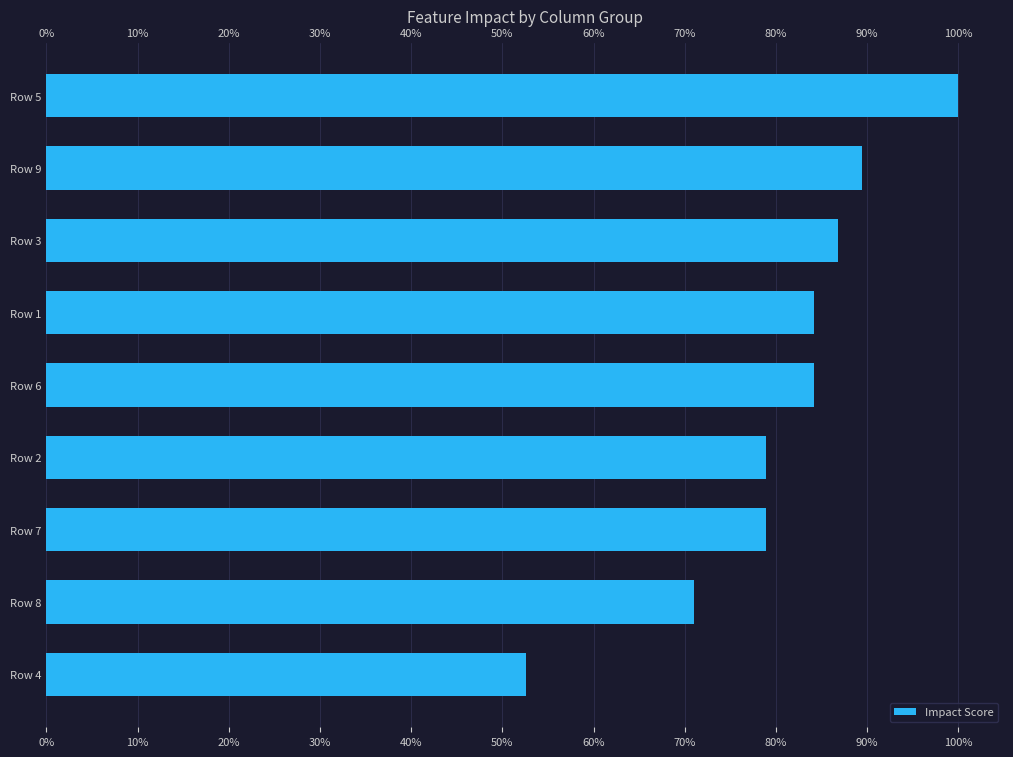

True or false: the data shows 86.8 at Row 3.

True